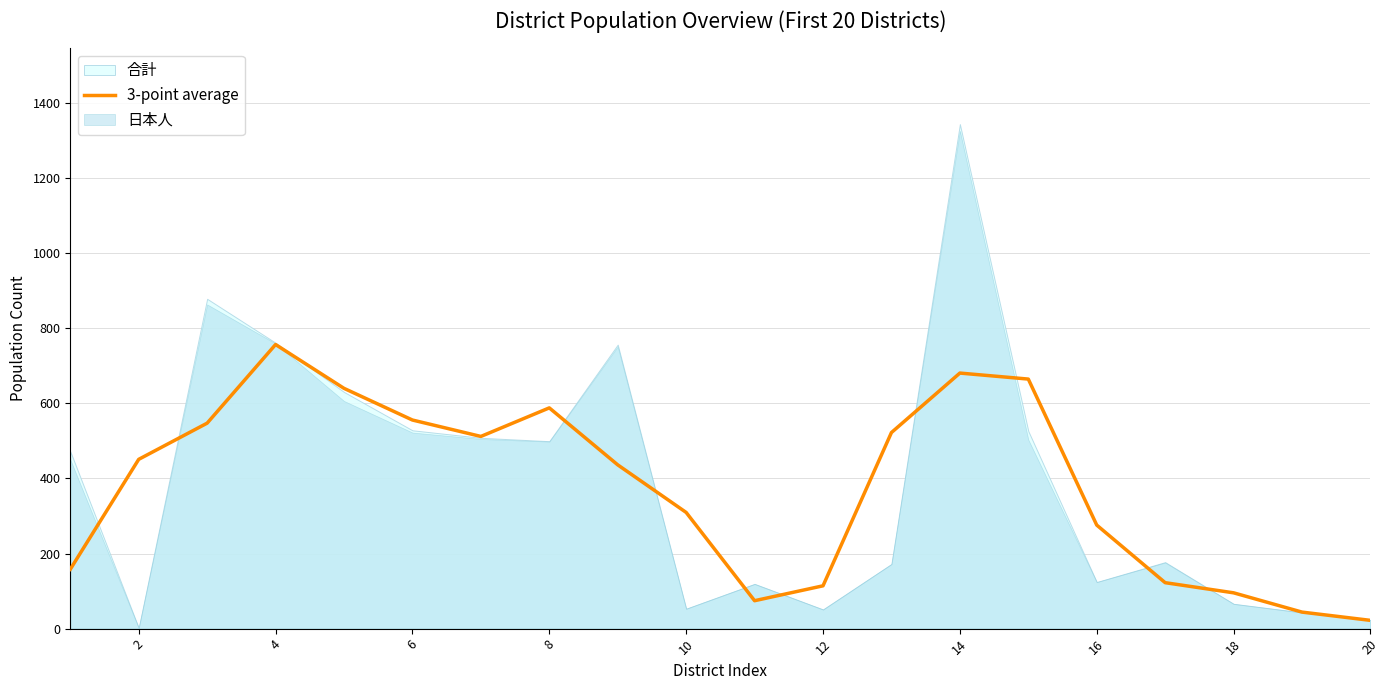

The value at 8 is 1008.7. True or false?

False